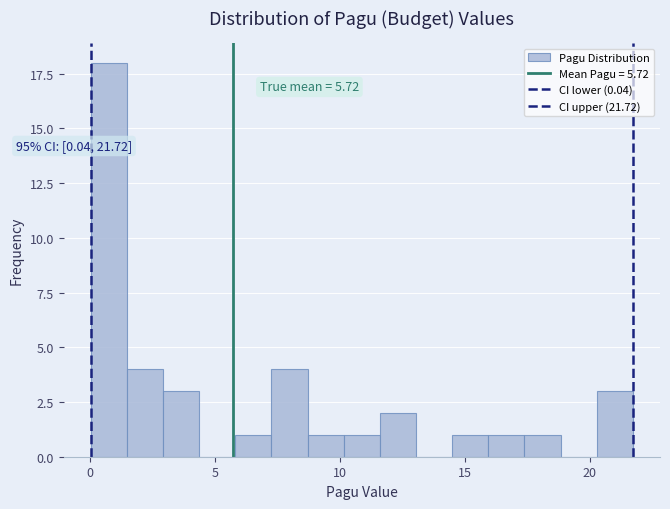

Around what value on the x-axis is the tallest bar? Give the approximate position of its centre, as read against the axis.

1.0